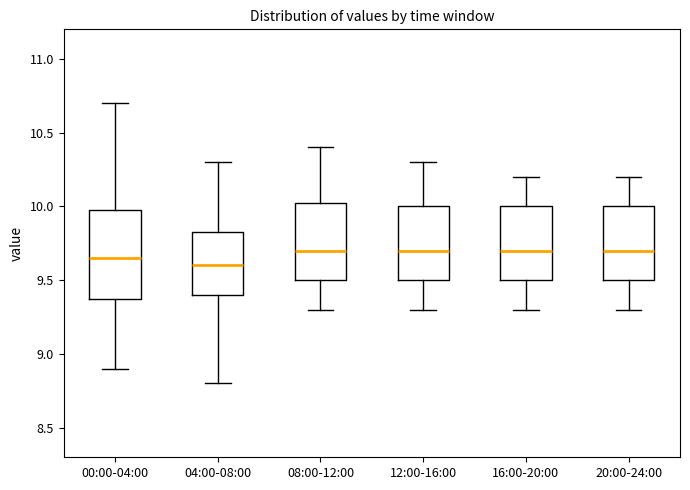

Reading left to right, read every box against the y-axis: the position of its median line, the range the box covers, and the ends of its whiskers. The values are not printed on the chart, so give them approximately, as read against the axis.

00:00-04:00: median 9.65, box 9.35 to 10.00, whiskers 8.90 to 10.70
04:00-08:00: median 9.60, box 9.40 to 9.85, whiskers 8.80 to 10.30
08:00-12:00: median 9.70, box 9.50 to 10.05, whiskers 9.30 to 10.40
12:00-16:00: median 9.70, box 9.50 to 10.00, whiskers 9.30 to 10.30
16:00-20:00: median 9.70, box 9.50 to 10.00, whiskers 9.30 to 10.20
20:00-24:00: median 9.70, box 9.50 to 10.00, whiskers 9.30 to 10.20